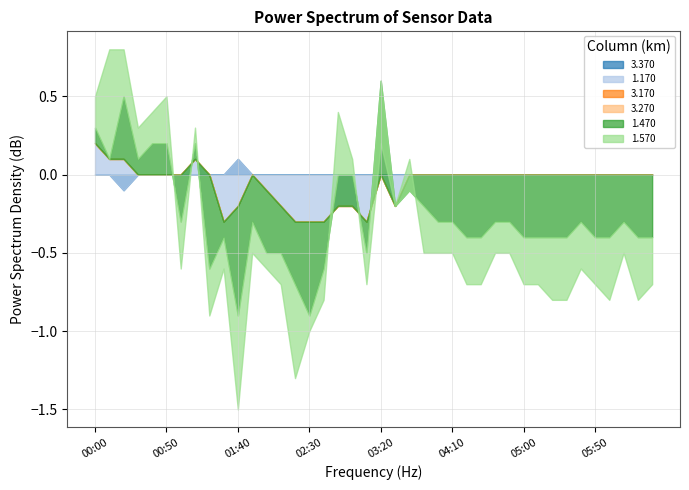

Reading left to right, extract all data points from this chart.

3.370: 1992/04/20 00:00=-0.0	1992/04/20 00:10=-0.0	1992/04/20 00:20=-0.1	1992/04/20 00:30=0.0	1992/04/20 00:40=0.0	1992/04/20 00:50=-0.0	1992/04/20 01:00=0.0	1992/04/20 01:10=-0.0	1992/04/20 01:20=0.0	1992/04/20 01:30=0.0	1992/04/20 01:40=0.1	1992/04/20 01:50=-0.0	1992/04/20 02:00=0.0	1992/04/20 02:10=-0.0	1992/04/20 02:20=-0.0	1992/04/20 02:30=0.0	1992/04/20 02:40=0.0	1992/04/20 02:50=0.0	1992/04/20 03:00=0.0	1992/04/20 03:10=0.0	1992/04/20 03:20=-0.0	1992/04/20 03:30=0.0	1992/04/20 03:40=0.0	1992/04/20 03:50=0.0	1992/04/20 04:00=0.0	1992/04/20 04:10=0.0	1992/04/20 04:20=0.0	1992/04/20 04:30=0.0	1992/04/20 04:40=0.0	1992/04/20 04:50=0.0	1992/04/20 05:00=-0.0	1992/04/20 05:10=0.0	1992/04/20 05:20=-0.0	1992/04/20 05:30=0.0	1992/04/20 05:40=-0.0	1992/04/20 05:50=-0.0	1992/04/20 06:00=-0.0	1992/04/20 06:10=0.0	1992/04/20 06:20=0.0	1992/04/20 06:30=0.0
1.170: 1992/04/20 00:00=0.2	1992/04/20 00:10=0.1	1992/04/20 00:20=0.2	1992/04/20 00:30=-0.0	1992/04/20 00:40=0.0	1992/04/20 00:50=0.0	1992/04/20 01:00=0.0	1992/04/20 01:10=0.1	1992/04/20 01:20=0.0	1992/04/20 01:30=-0.3	1992/04/20 01:40=-0.3	1992/04/20 01:50=0.0	1992/04/20 02:00=-0.1	1992/04/20 02:10=-0.2	1992/04/20 02:20=-0.3	1992/04/20 02:30=-0.3	1992/04/20 02:40=-0.3	1992/04/20 02:50=-0.2	1992/04/20 03:00=-0.2	1992/04/20 03:10=-0.3	1992/04/20 03:20=-0.0	1992/04/20 03:30=-0.2	1992/04/20 03:40=-0.0	1992/04/20 03:50=0.0	1992/04/20 04:00=0.0	1992/04/20 04:10=-0.0	1992/04/20 04:20=-0.0	1992/04/20 04:30=-0.0	1992/04/20 04:40=-0.0	1992/04/20 04:50=0.0	1992/04/20 05:00=-0.0	1992/04/20 05:10=0.0	1992/04/20 05:20=-0.0	1992/04/20 05:30=-0.0	1992/04/20 05:40=-0.0	1992/04/20 05:50=-0.0	1992/04/20 06:00=-0.0	1992/04/20 06:10=-0.0	1992/04/20 06:20=-0.0	1992/04/20 06:30=-0.0
3.170: 1992/04/20 00:00=-0.0	1992/04/20 00:10=0.0	1992/04/20 00:20=-0.0	1992/04/20 00:30=-0.0	1992/04/20 00:40=0.0	1992/04/20 00:50=-0.0	1992/04/20 01:00=0.0	1992/04/20 01:10=0.0	1992/04/20 01:20=0.0	1992/04/20 01:30=0.0	1992/04/20 01:40=0.0	1992/04/20 01:50=0.0	1992/04/20 02:00=0.0	1992/04/20 02:10=-0.0	1992/04/20 02:20=0.0	1992/04/20 02:30=-0.0	1992/04/20 02:40=-0.0	1992/04/20 02:50=0.0	1992/04/20 03:00=0.0	1992/04/20 03:10=0.0	1992/04/20 03:20=0.0	1992/04/20 03:30=0.0	1992/04/20 03:40=-0.0	1992/04/20 03:50=0.0	1992/04/20 04:00=-0.0	1992/04/20 04:10=0.0	1992/04/20 04:20=-0.0	1992/04/20 04:30=-0.0	1992/04/20 04:40=-0.0	1992/04/20 04:50=-0.0	1992/04/20 05:00=0.0	1992/04/20 05:10=-0.0	1992/04/20 05:20=-0.0	1992/04/20 05:30=-0.0	1992/04/20 05:40=-0.0	1992/04/20 05:50=0.0	1992/04/20 06:00=0.0	1992/04/20 06:10=0.0	1992/04/20 06:20=0.0	1992/04/20 06:30=-0.0
3.270: 1992/04/20 00:00=-0.0	1992/04/20 00:10=0.0	1992/04/20 00:20=-0.0	1992/04/20 00:30=-0.0	1992/04/20 00:40=0.0	1992/04/20 00:50=0.0	1992/04/20 01:00=0.0	1992/04/20 01:10=-0.0	1992/04/20 01:20=0.0	1992/04/20 01:30=0.0	1992/04/20 01:40=0.0	1992/04/20 01:50=-0.0	1992/04/20 02:00=-0.0	1992/04/20 02:10=0.0	1992/04/20 02:20=-0.0	1992/04/20 02:30=0.0	1992/04/20 02:40=0.0	1992/04/20 02:50=-0.0	1992/04/20 03:00=0.0	1992/04/20 03:10=0.0	1992/04/20 03:20=-0.0	1992/04/20 03:30=0.0	1992/04/20 03:40=0.0	1992/04/20 03:50=0.0	1992/04/20 04:00=-0.0	1992/04/20 04:10=0.0	1992/04/20 04:20=0.0	1992/04/20 04:30=0.0	1992/04/20 04:40=0.0	1992/04/20 04:50=-0.0	1992/04/20 05:00=-0.0	1992/04/20 05:10=0.0	1992/04/20 05:20=0.0	1992/04/20 05:30=0.0	1992/04/20 05:40=0.0	1992/04/20 05:50=0.0	1992/04/20 06:00=0.0	1992/04/20 06:10=0.0	1992/04/20 06:20=-0.0	1992/04/20 06:30=0.0
1.470: 1992/04/20 00:00=0.1	1992/04/20 00:10=-0.0	1992/04/20 00:20=0.4	1992/04/20 00:30=0.1	1992/04/20 00:40=0.2	1992/04/20 00:50=0.2	1992/04/20 01:00=-0.3	1992/04/20 01:10=0.1	1992/04/20 01:20=-0.6	1992/04/20 01:30=-0.1	1992/04/20 01:40=-0.7	1992/04/20 01:50=-0.3	1992/04/20 02:00=-0.4	1992/04/20 02:10=-0.3	1992/04/20 02:20=-0.4	1992/04/20 02:30=-0.6	1992/04/20 02:40=-0.3	1992/04/20 02:50=0.2	1992/04/20 03:00=0.2	1992/04/20 03:10=-0.2	1992/04/20 03:20=0.6	1992/04/20 03:30=-0.0	1992/04/20 03:40=-0.1	1992/04/20 03:50=-0.2	1992/04/20 04:00=-0.3	1992/04/20 04:10=-0.3	1992/04/20 04:20=-0.4	1992/04/20 04:30=-0.4	1992/04/20 04:40=-0.3	1992/04/20 04:50=-0.3	1992/04/20 05:00=-0.4	1992/04/20 05:10=-0.4	1992/04/20 05:20=-0.4	1992/04/20 05:30=-0.4	1992/04/20 05:40=-0.3	1992/04/20 05:50=-0.4	1992/04/20 06:00=-0.4	1992/04/20 06:10=-0.3	1992/04/20 06:20=-0.4	1992/04/20 06:30=-0.4
1.570: 1992/04/20 00:00=0.2	1992/04/20 00:10=0.7	1992/04/20 00:20=0.3	1992/04/20 00:30=0.2	1992/04/20 00:40=0.2	1992/04/20 00:50=0.3	1992/04/20 01:00=-0.3	1992/04/20 01:10=0.1	1992/04/20 01:20=-0.3	1992/04/20 01:30=-0.2	1992/04/20 01:40=-0.6	1992/04/20 01:50=-0.2	1992/04/20 02:00=-0.1	1992/04/20 02:10=-0.2	1992/04/20 02:20=-0.6	1992/04/20 02:30=-0.1	1992/04/20 02:40=-0.2	1992/04/20 02:50=0.4	1992/04/20 03:00=0.1	1992/04/20 03:10=-0.2	1992/04/20 03:20=-0.4	1992/04/20 03:30=-0.0	1992/04/20 03:40=0.2	1992/04/20 03:50=-0.3	1992/04/20 04:00=-0.2	1992/04/20 04:10=-0.2	1992/04/20 04:20=-0.3	1992/04/20 04:30=-0.3	1992/04/20 04:40=-0.2	1992/04/20 04:50=-0.2	1992/04/20 05:00=-0.3	1992/04/20 05:10=-0.3	1992/04/20 05:20=-0.4	1992/04/20 05:30=-0.4	1992/04/20 05:40=-0.3	1992/04/20 05:50=-0.3	1992/04/20 06:00=-0.4	1992/04/20 06:10=-0.2	1992/04/20 06:20=-0.4	1992/04/20 06:30=-0.3